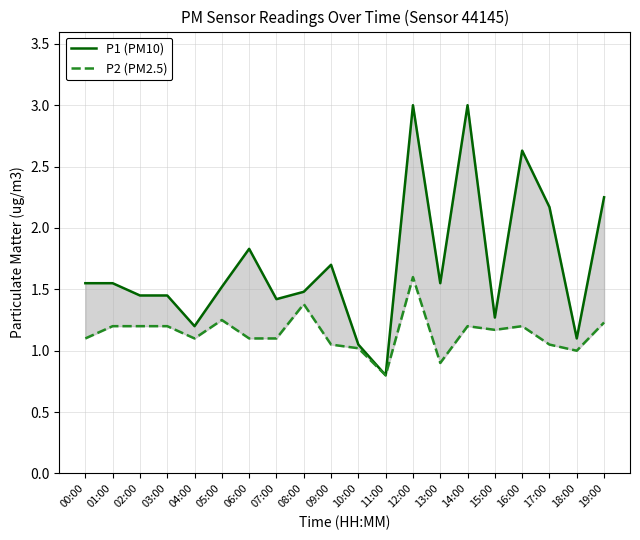

What is the difference between the maximum and minimum values in the P1 (PM10) series?

2.2